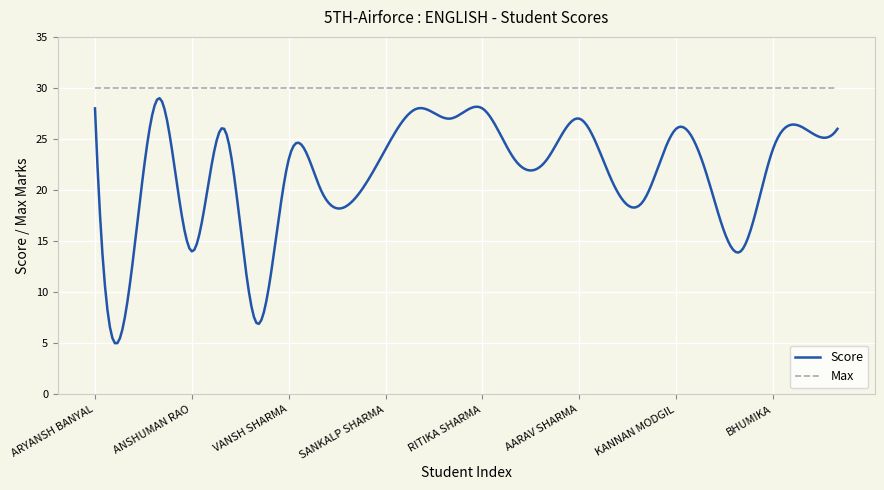

What is the difference between the maximum and minimum values in the Score series?

24.0